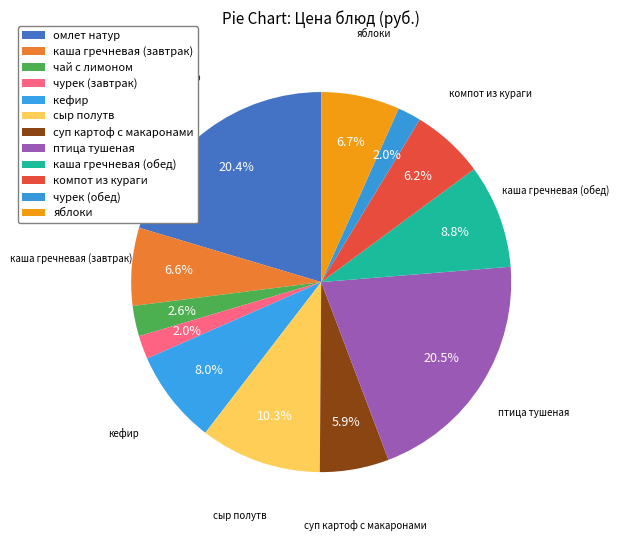

Do суп картоф с макаронами and каша гречневая (обед) together represent more than half of the pie?

No